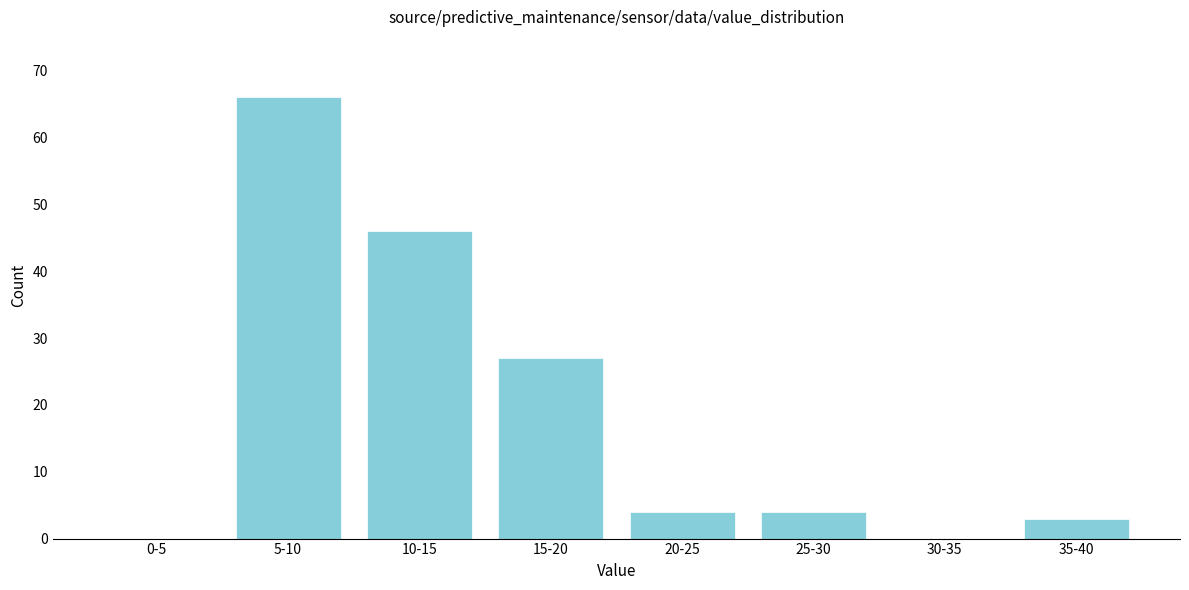

Reading left to right, transcribe all the data shown in this chart.

0-5=0	5-10=66	10-15=46	15-20=27	20-25=4	25-30=4	30-35=0	35-40=3